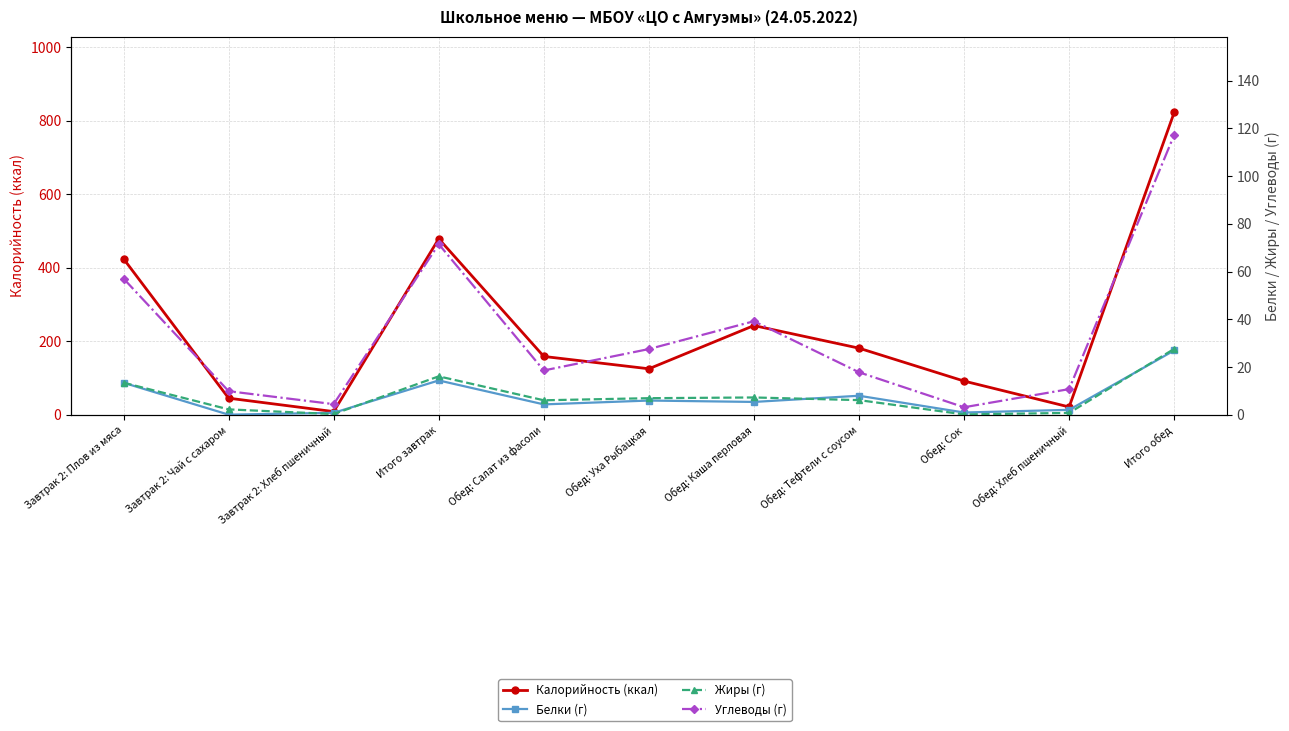

True or false: Калорийность (ккал) and Белки (г) cross at least once.

False